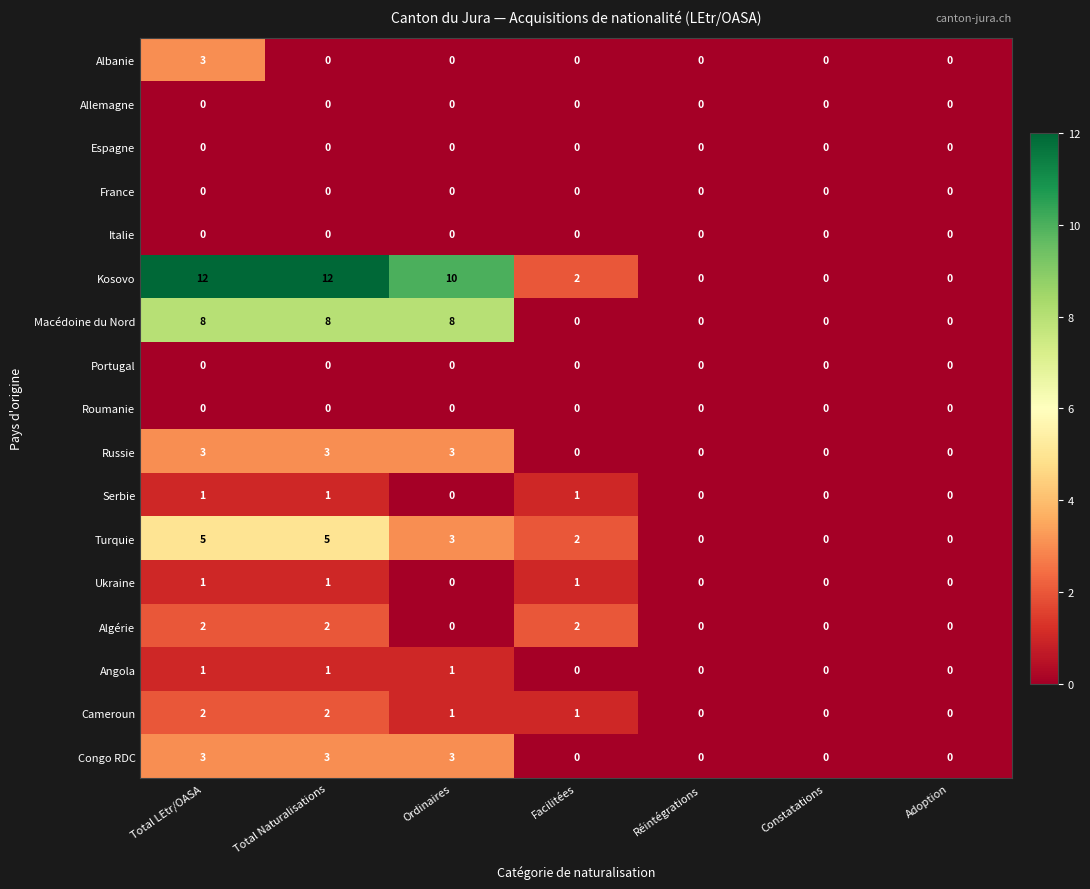

Count the Macédoine du Nord values in the range 0 to 8.

7